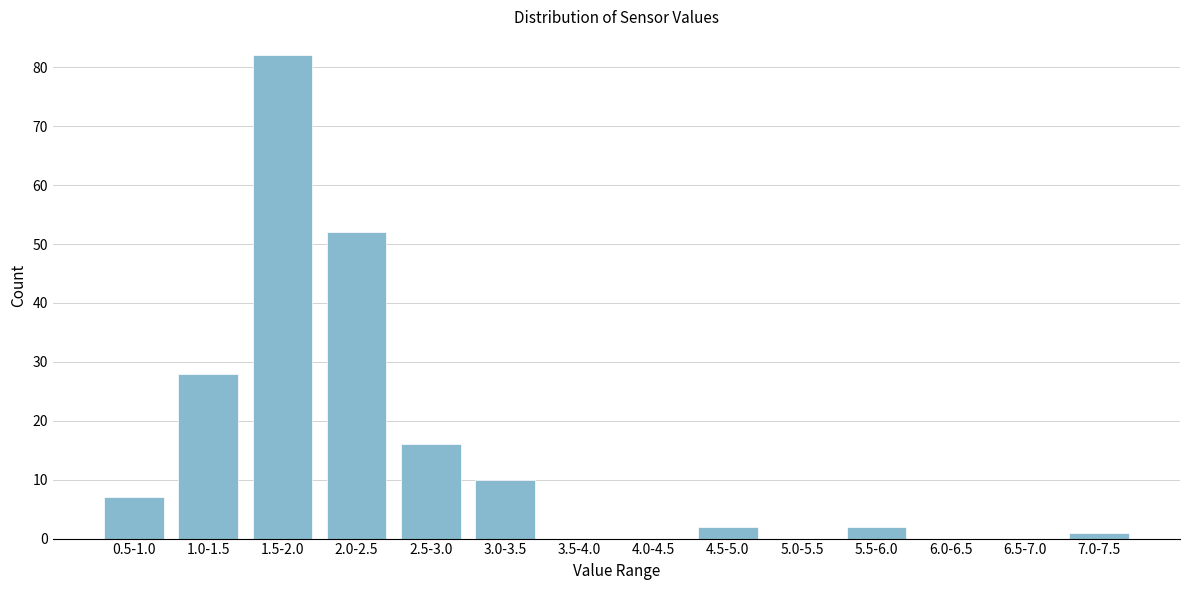

Reading right to left, list all the values displayed in this chart.

7.0-7.5=1	6.5-7.0=0	6.0-6.5=0	5.5-6.0=2	5.0-5.5=0	4.5-5.0=2	4.0-4.5=0	3.5-4.0=0	3.0-3.5=10	2.5-3.0=16	2.0-2.5=52	1.5-2.0=82	1.0-1.5=28	0.5-1.0=7